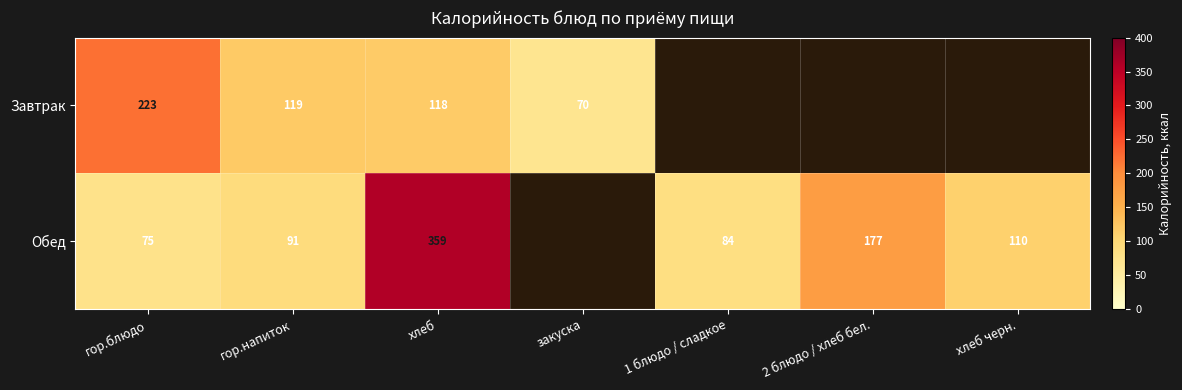

What is the difference between the highest and lowest values at гор.напиток?

28